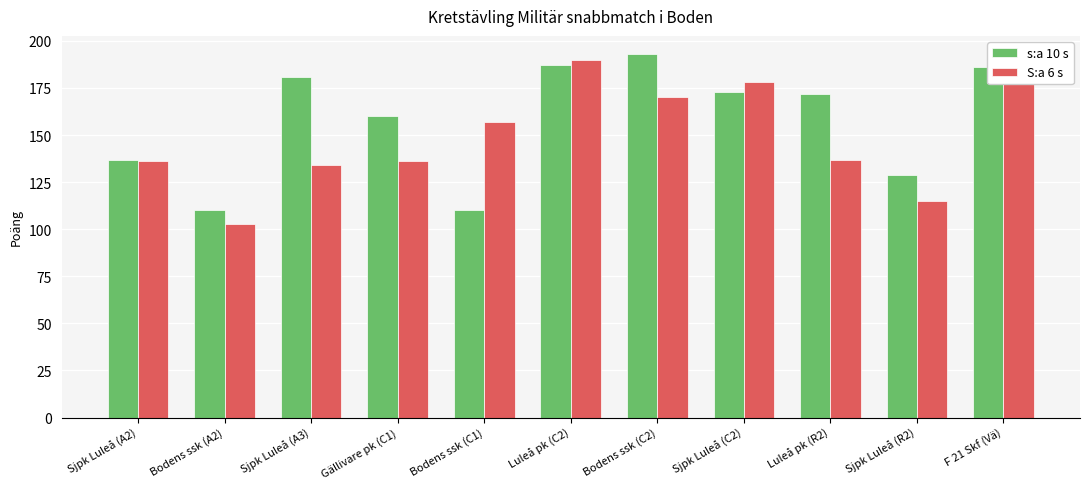

Which category has the lowest value across all series?

Bodens ssk (A2)